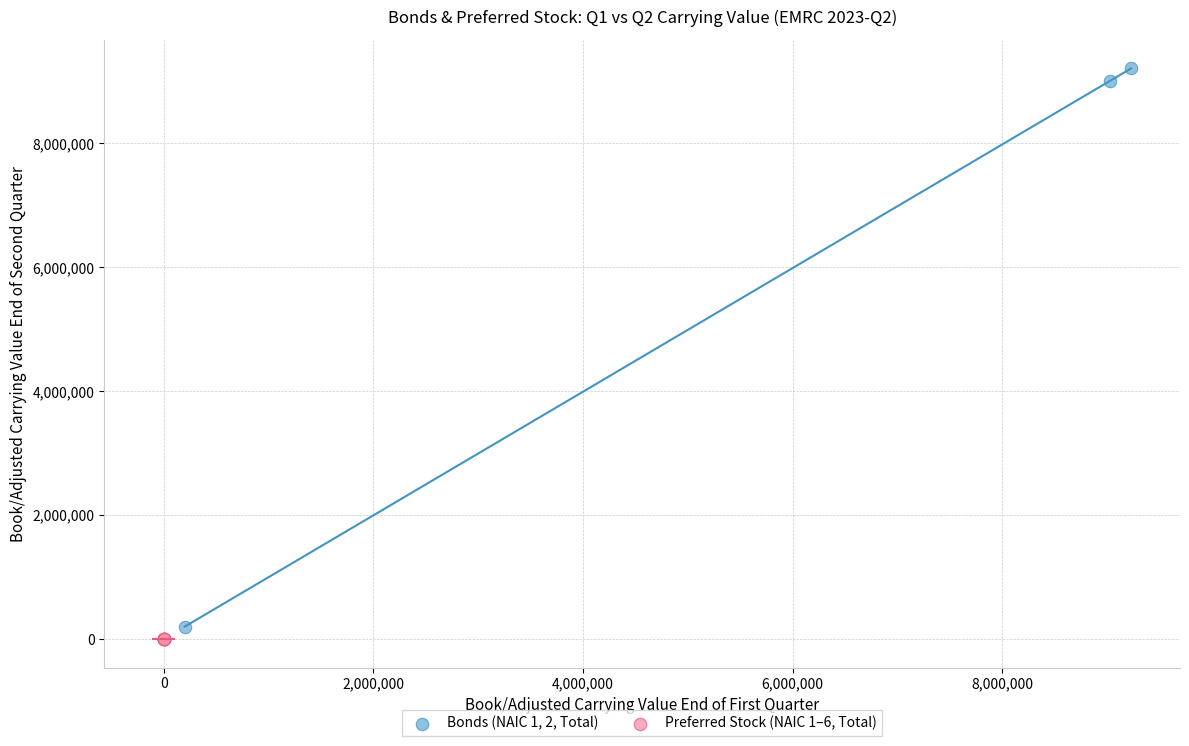

Which series contains the highest Y value?

Bonds (NAIC 1, 2, Total)